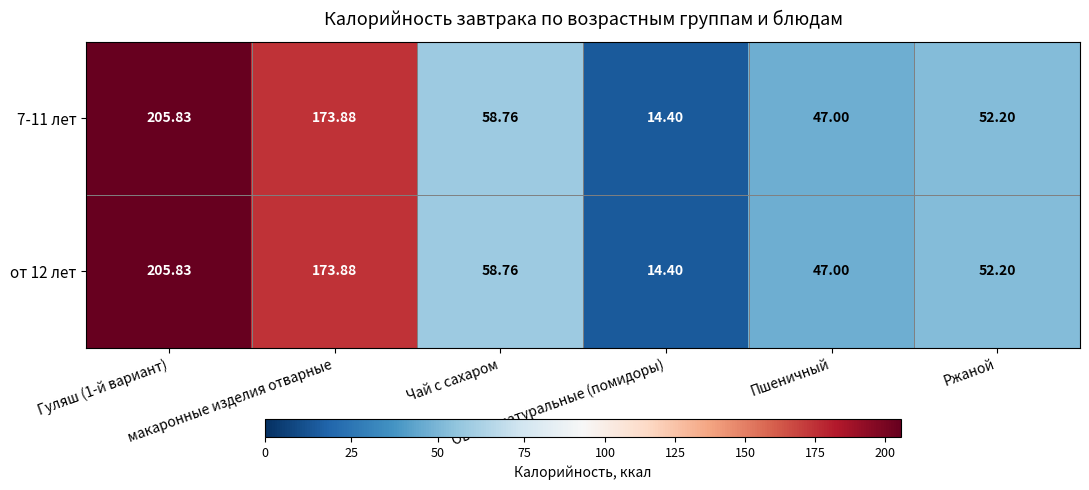

At which category is the sum across all series the highest?

Гуляш (1-й вариант)